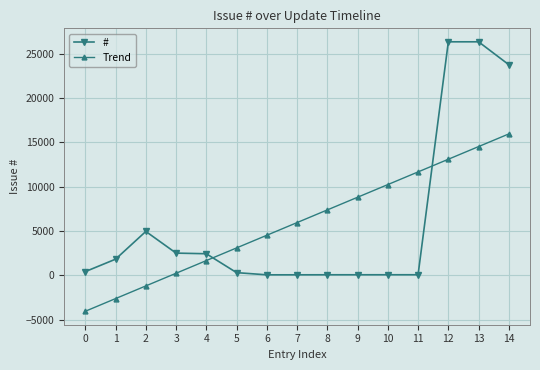

Which series has the widest spread of values?

#